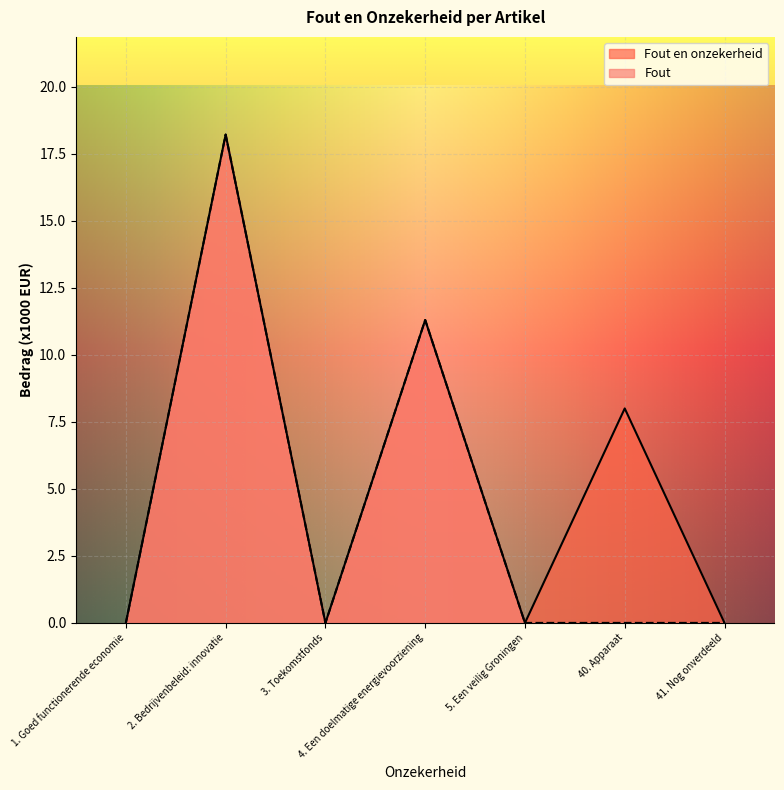

What are all the series names shown in the legend?

Fout en onzekerheid, Fout